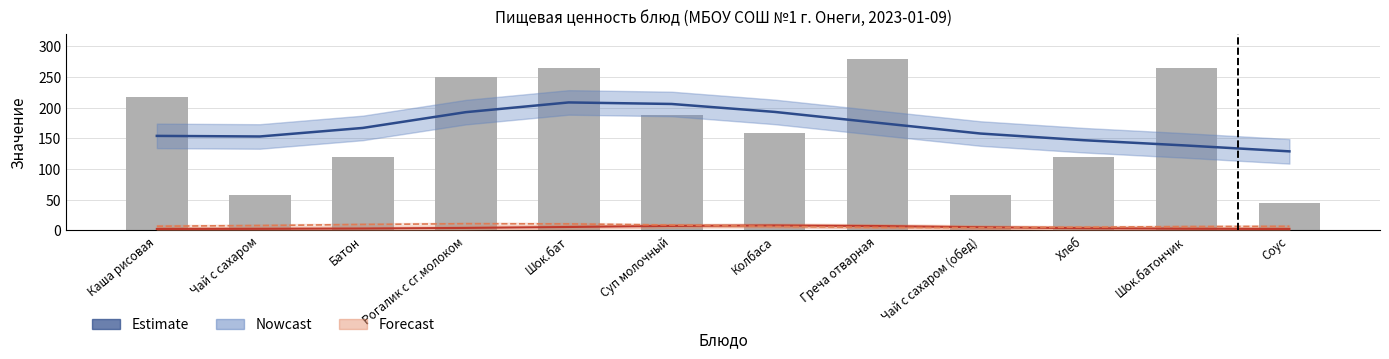

At which label does Forecast (Жиры) first exceed 6?

Каша рисовая